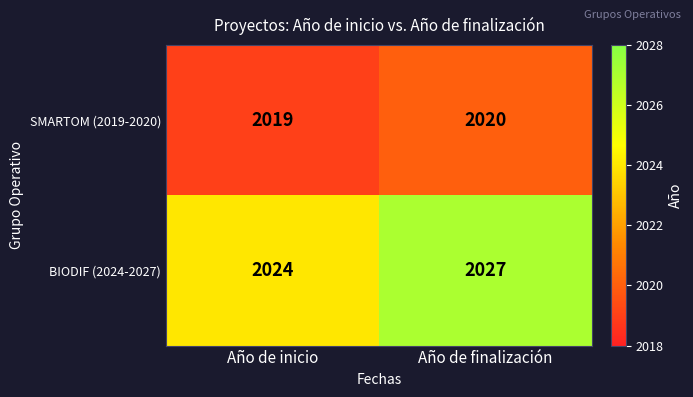

What is the sum of all SMARTOM (2019-2020) values?

4039